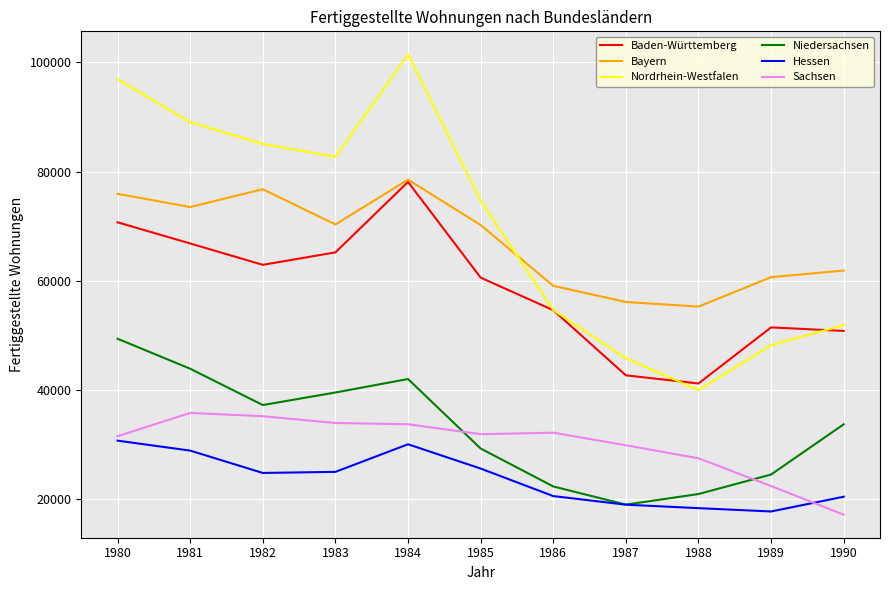

At which category is the sum across all series the highest?

1984